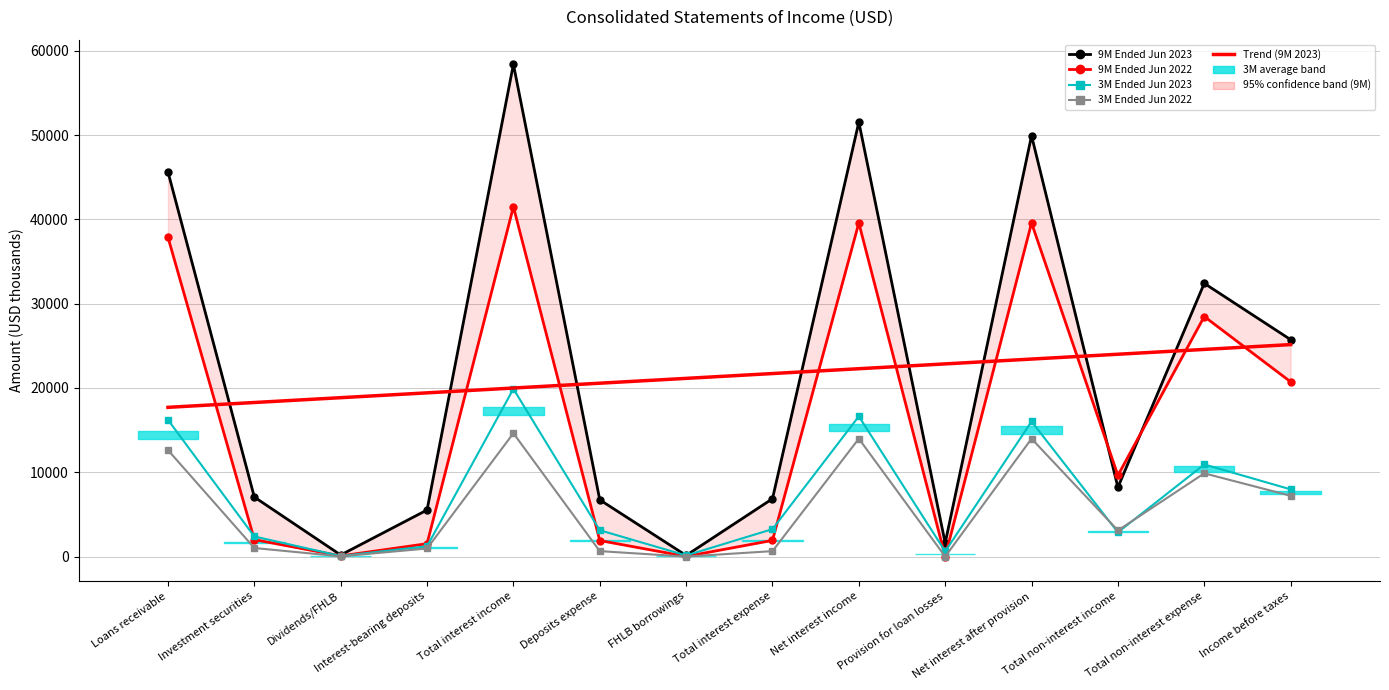

True or false: 9M Ended Jun 2022 and 3M Ended Jun 2022 cross at least once.

False